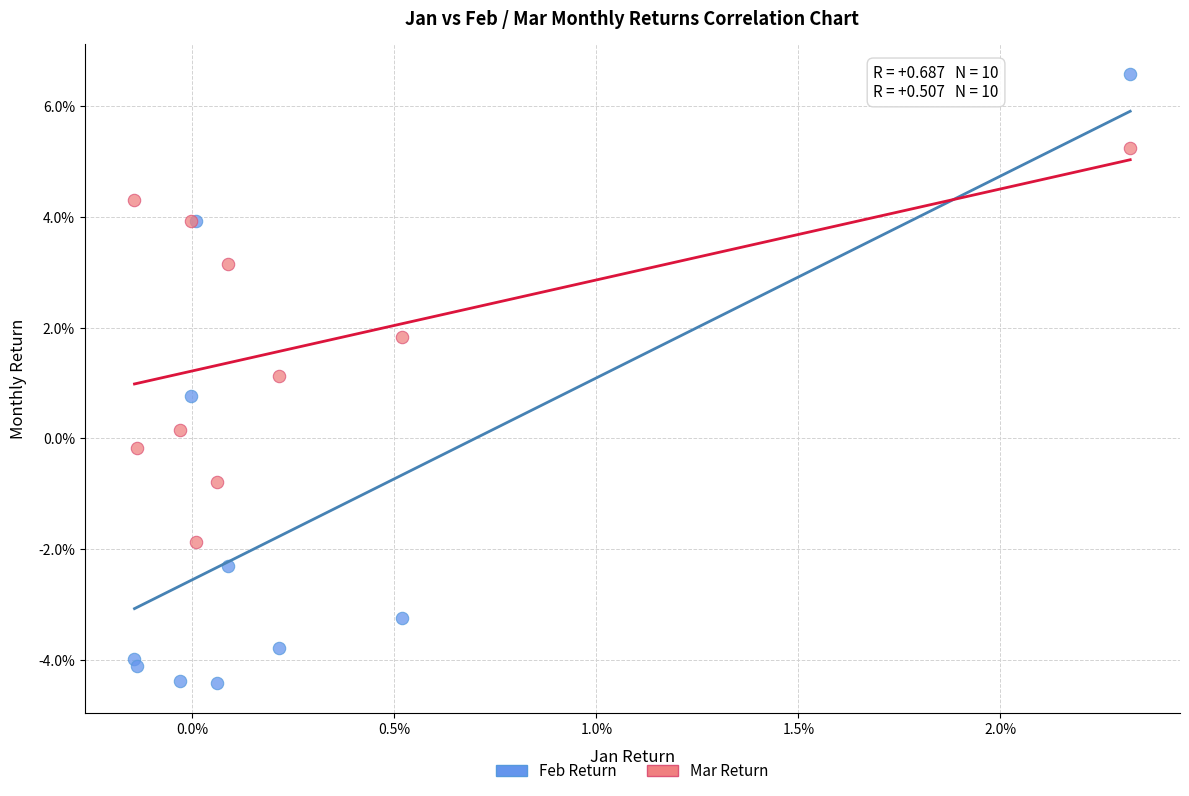

Which series reaches the maximum Y coordinate?

Feb Return